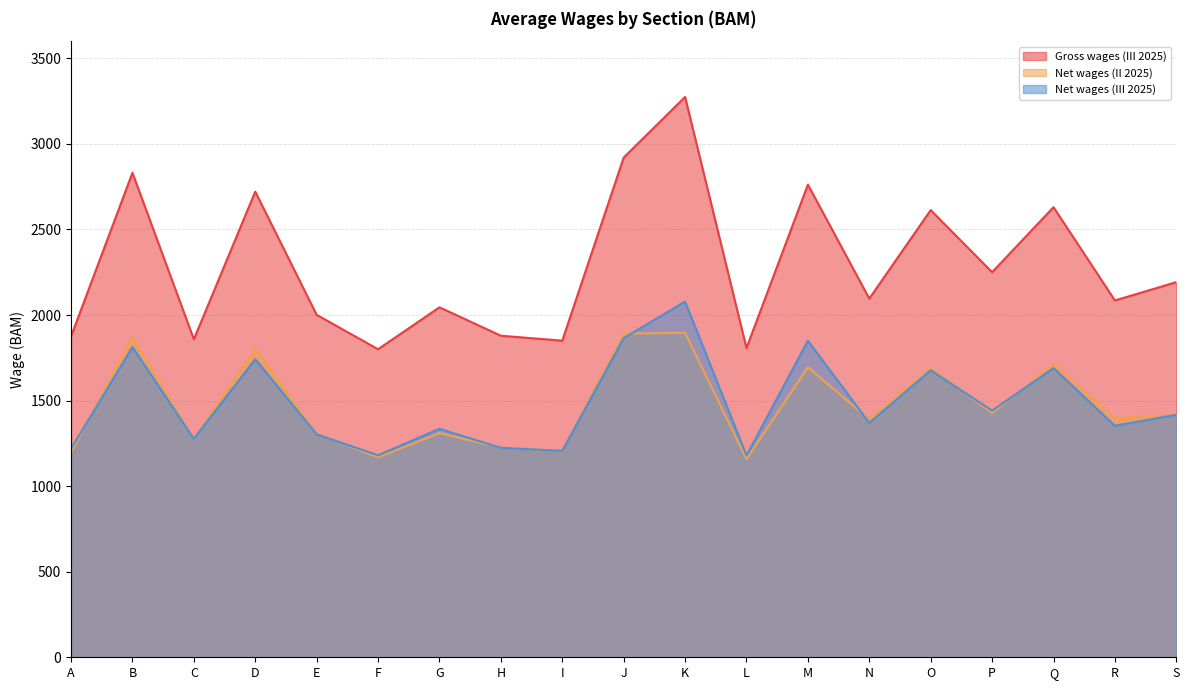

Which series has the largest total across all categories?

Gross wages (III 2025)